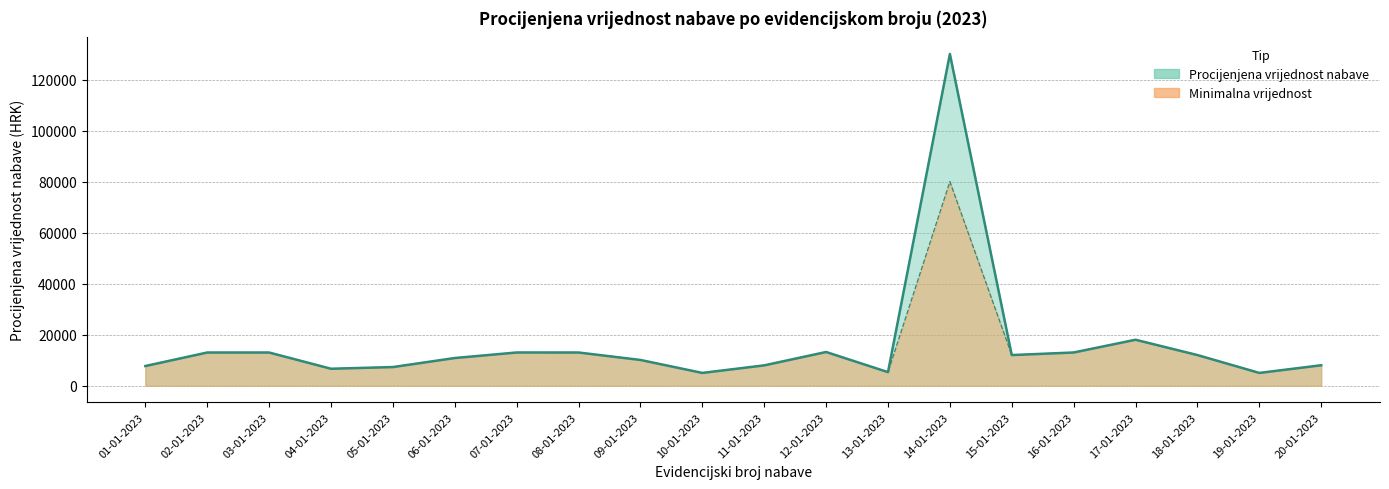

Between 02-01-2023 and 20-01-2023, which is larger?

02-01-2023